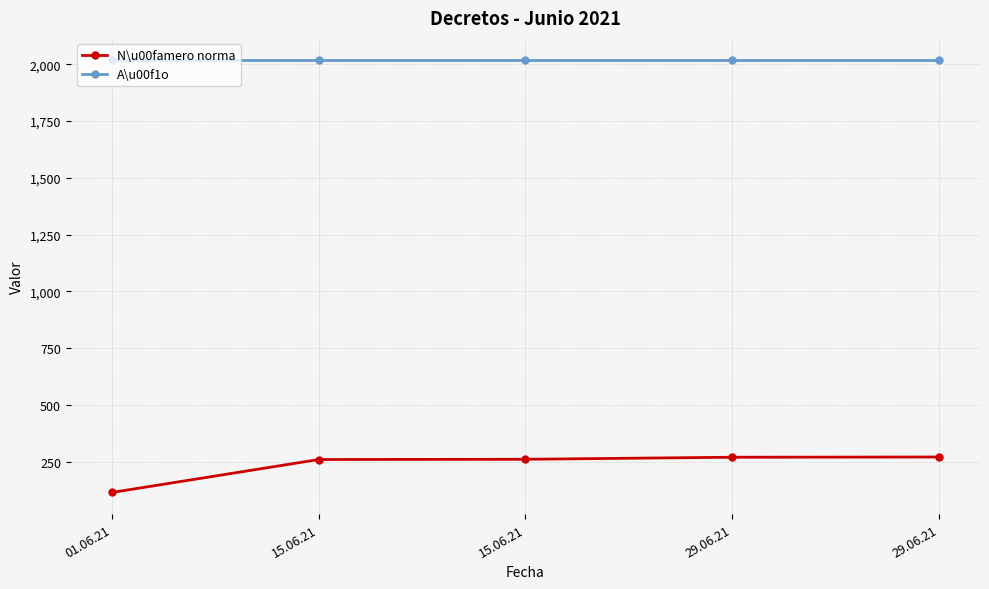

Is this an area chart (filled region under the line)?

No